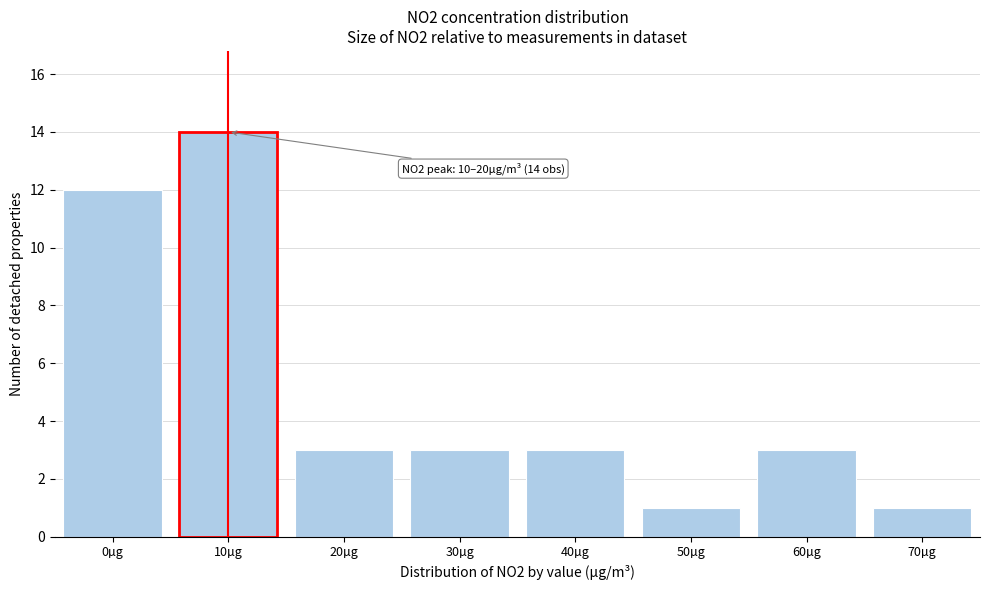

Reading right to left, transcribe all the data shown in this chart.

1	3	1	3	3	3	14	12